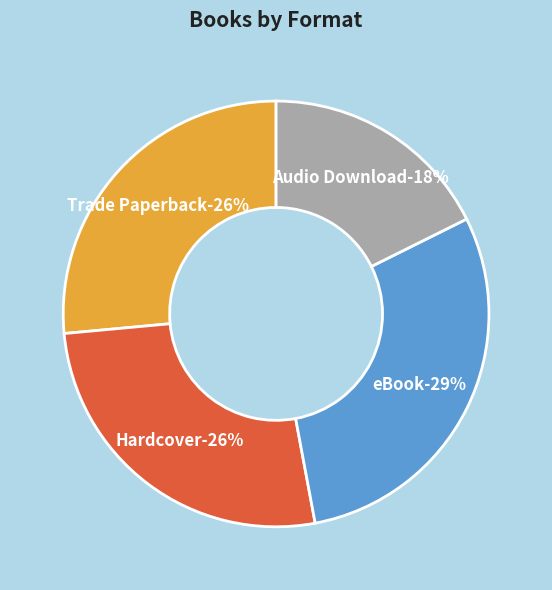

Which category has the biggest portion of the pie?

eBook